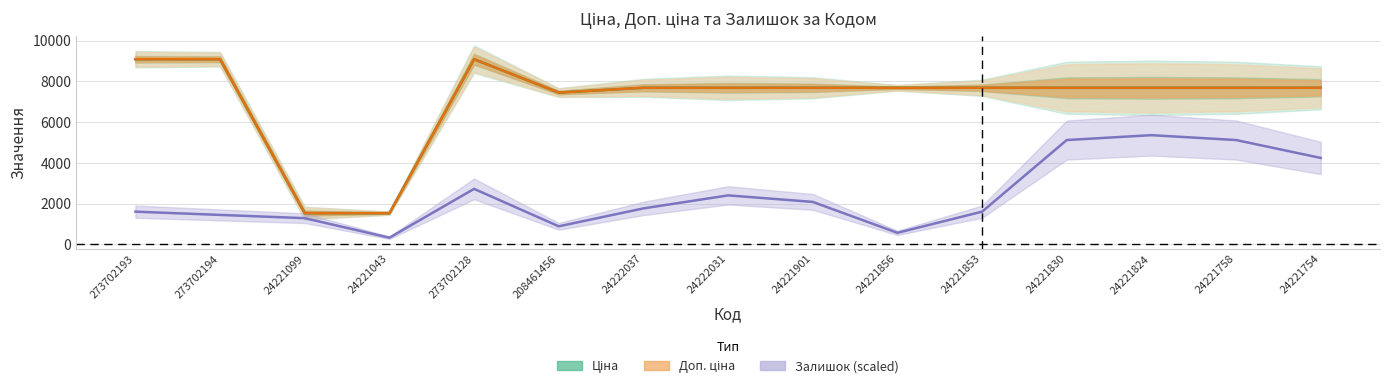

Where is Ціна nearest to the value 5309?

208461456